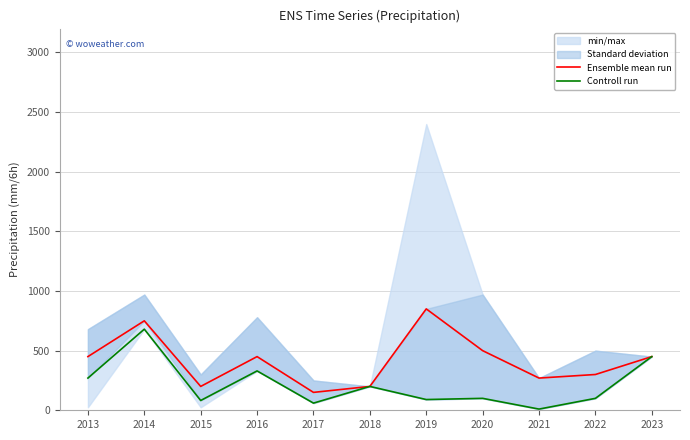

Rank the series by their average value, from lowest to highest.

Controll run, Ensemble mean run